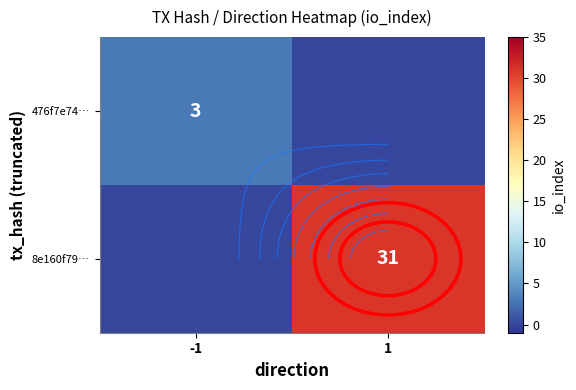

True or false: 8e160f79… has a value of -20 at -1.

False